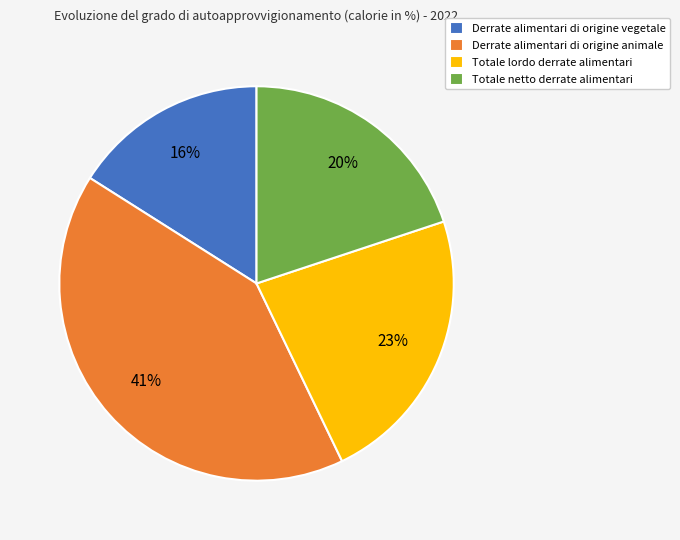

To the nearest percent, what is the difference between the Totale lordo derrate alimentari and Derrate alimentari di origine animale slice percentages?

18%